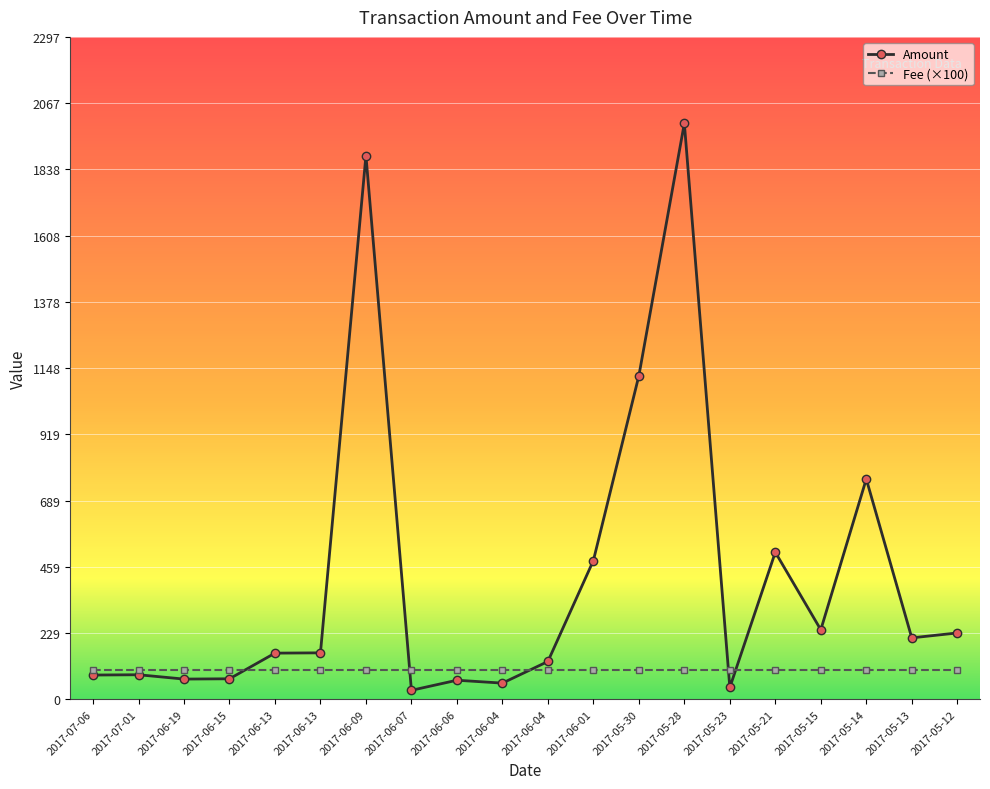

How many categories are shown in the chart?

20